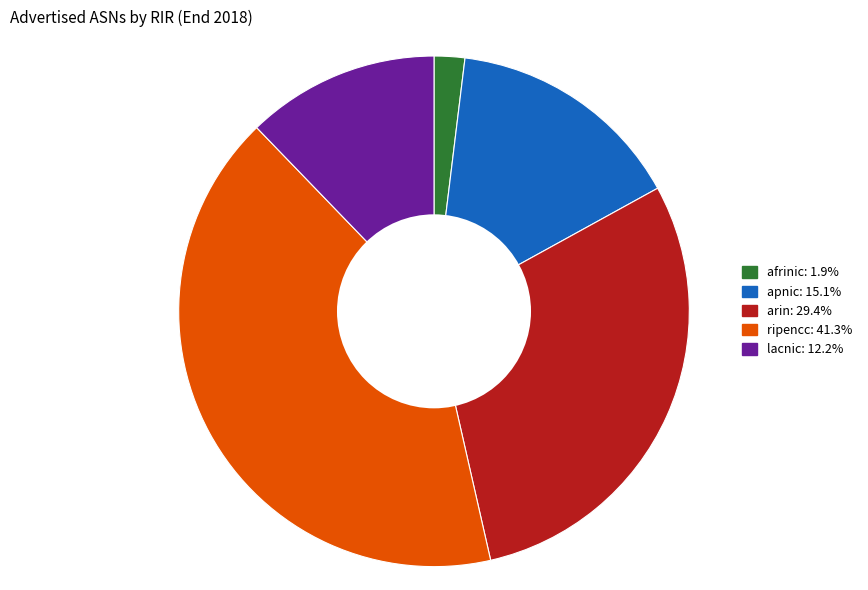

The ripencc slice represents 31% of the pie. True or false?

False